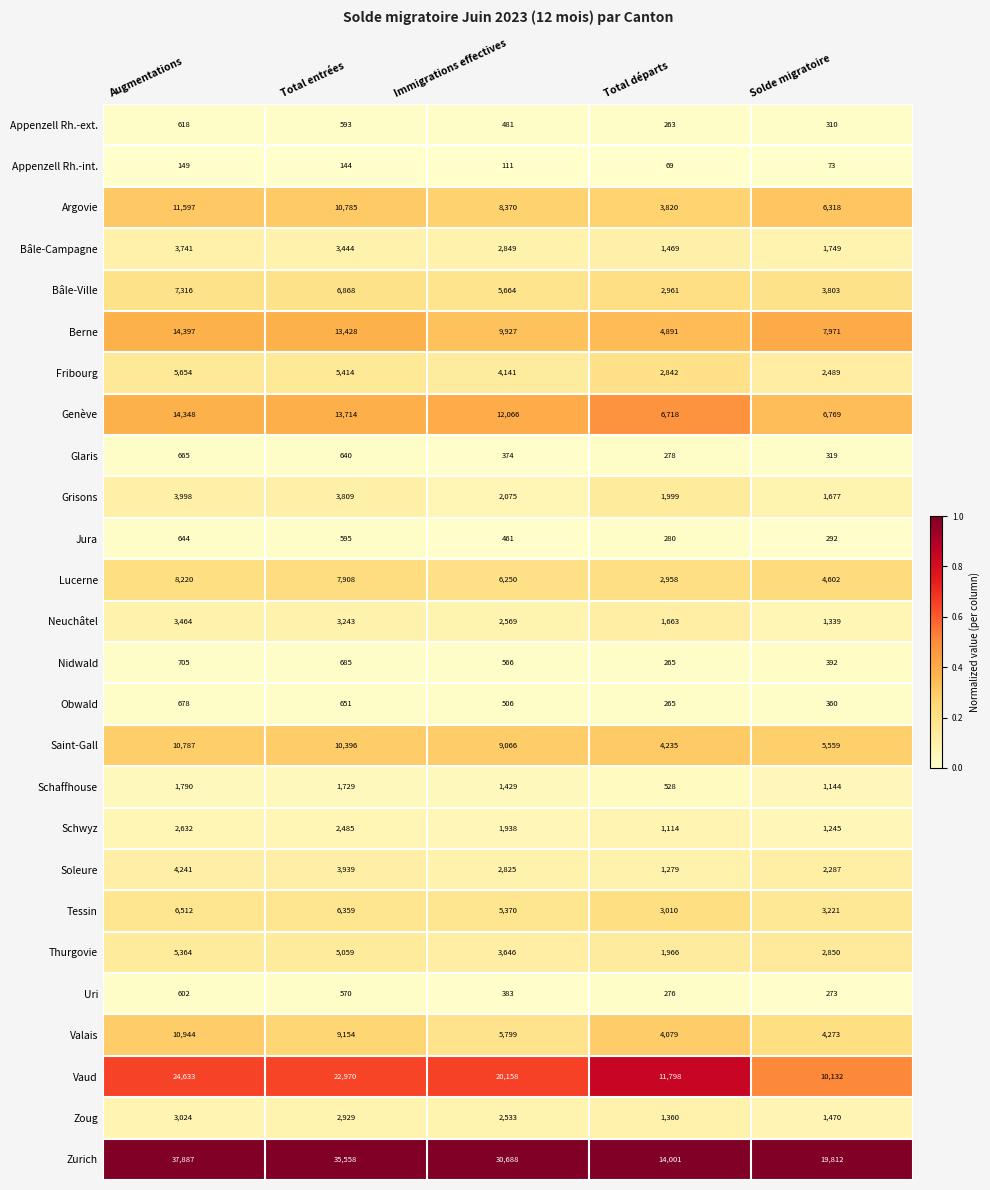

What value does the Neuchâtel series have at Total départs, to the nearest 100?

1700